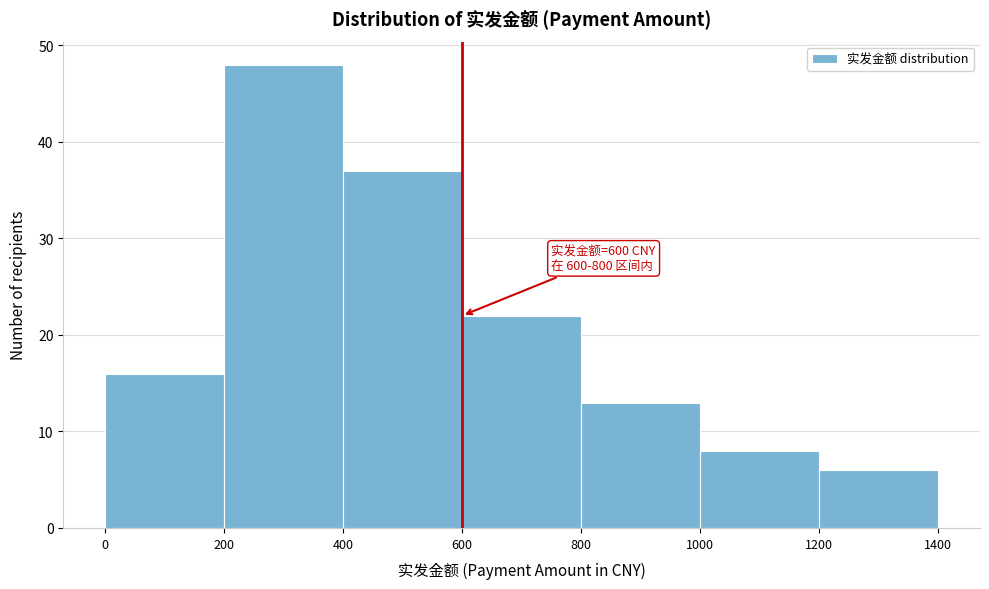

Which range on the x-axis has the tallest bar?

200 to 400